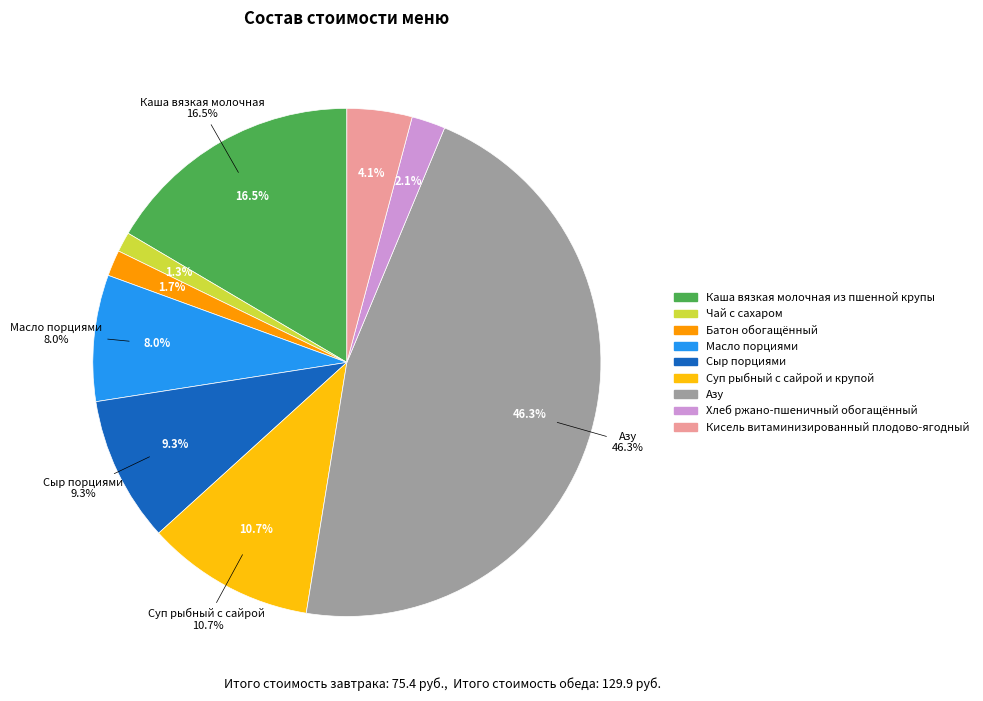

How many slices are in this pie chart?

9